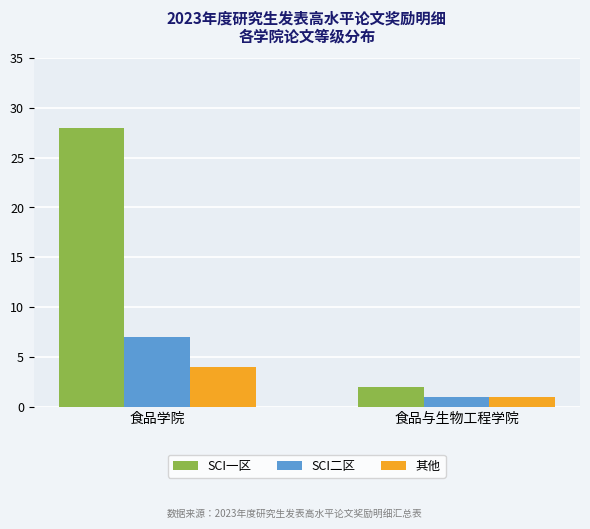

What is the difference between the maximum and minimum values in the SCI一区 series?

26